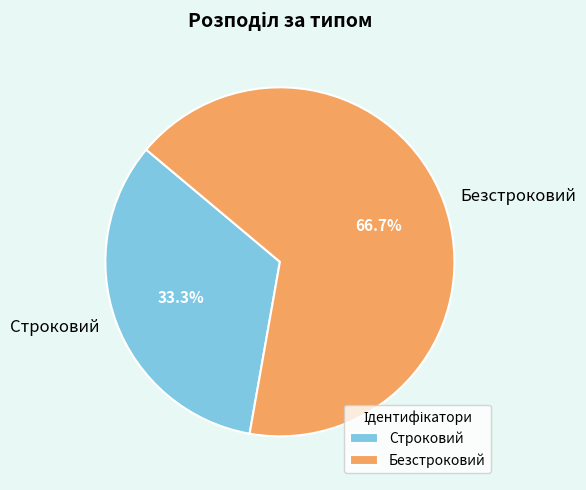

To the nearest percent, what percentage of the pie is Безстроковий?

67%